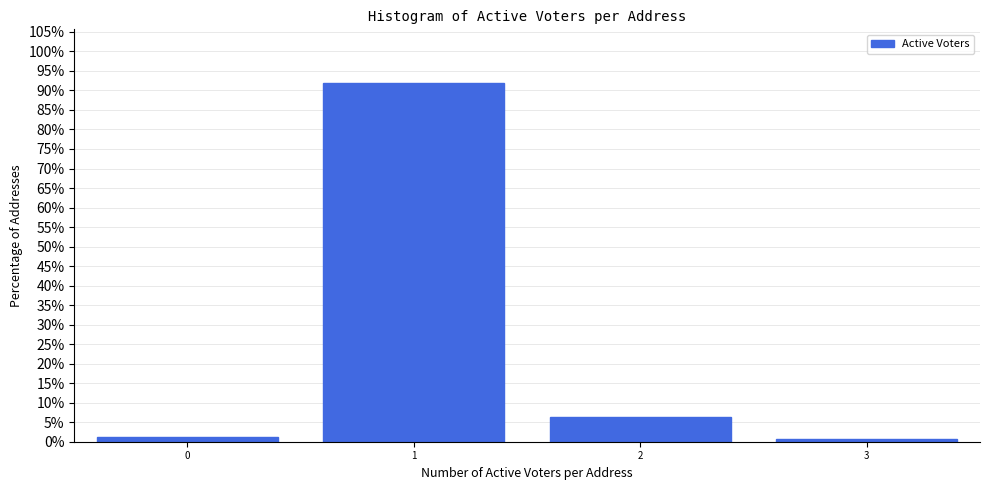

Over which range of the x-axis is the bar tallest?

0.5 to 1.5